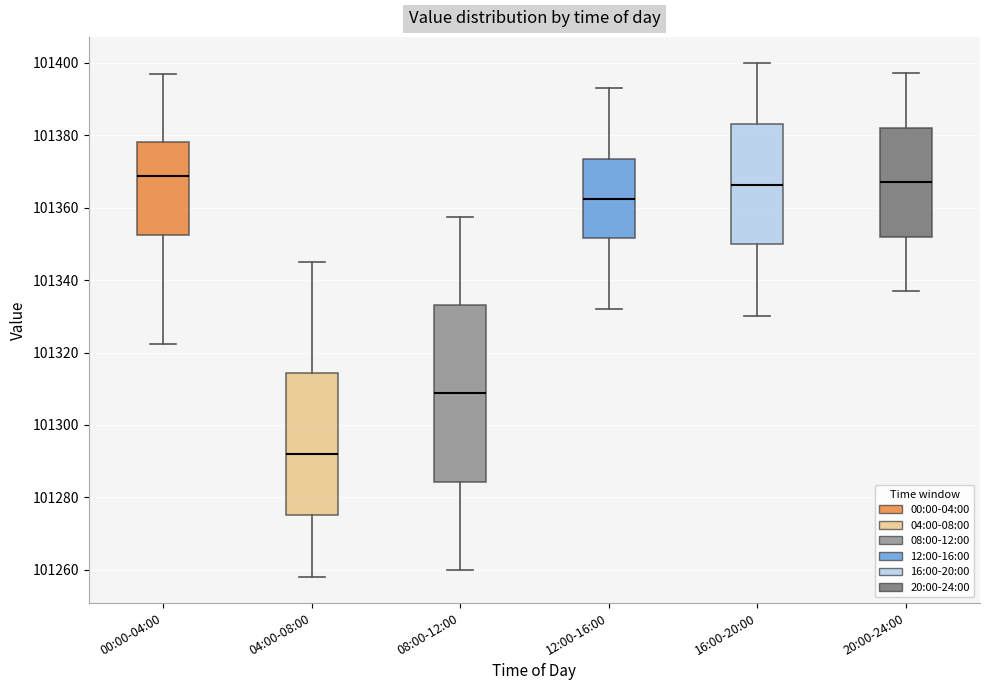

Where is the upper edge of the box for 04:00-08:00 on the y-axis? The values are not printed on the chart, so give them approximately, as read against the axis.

101314